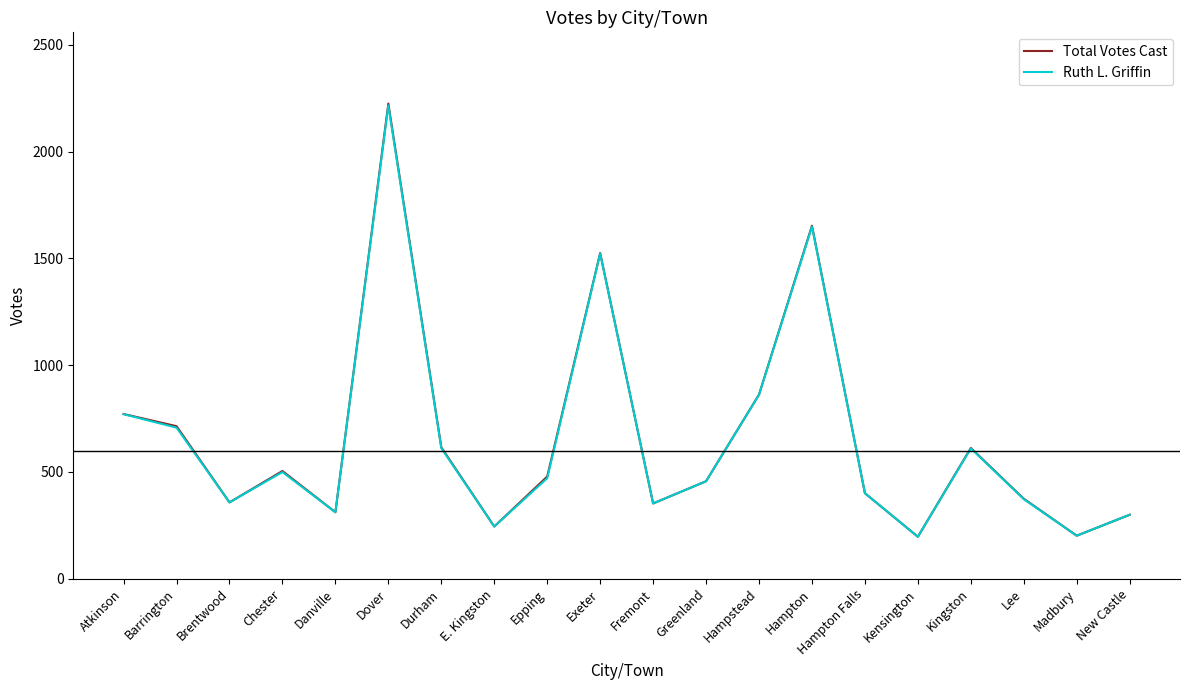

Which series has the largest range (max minus min)?

Total Votes Cast